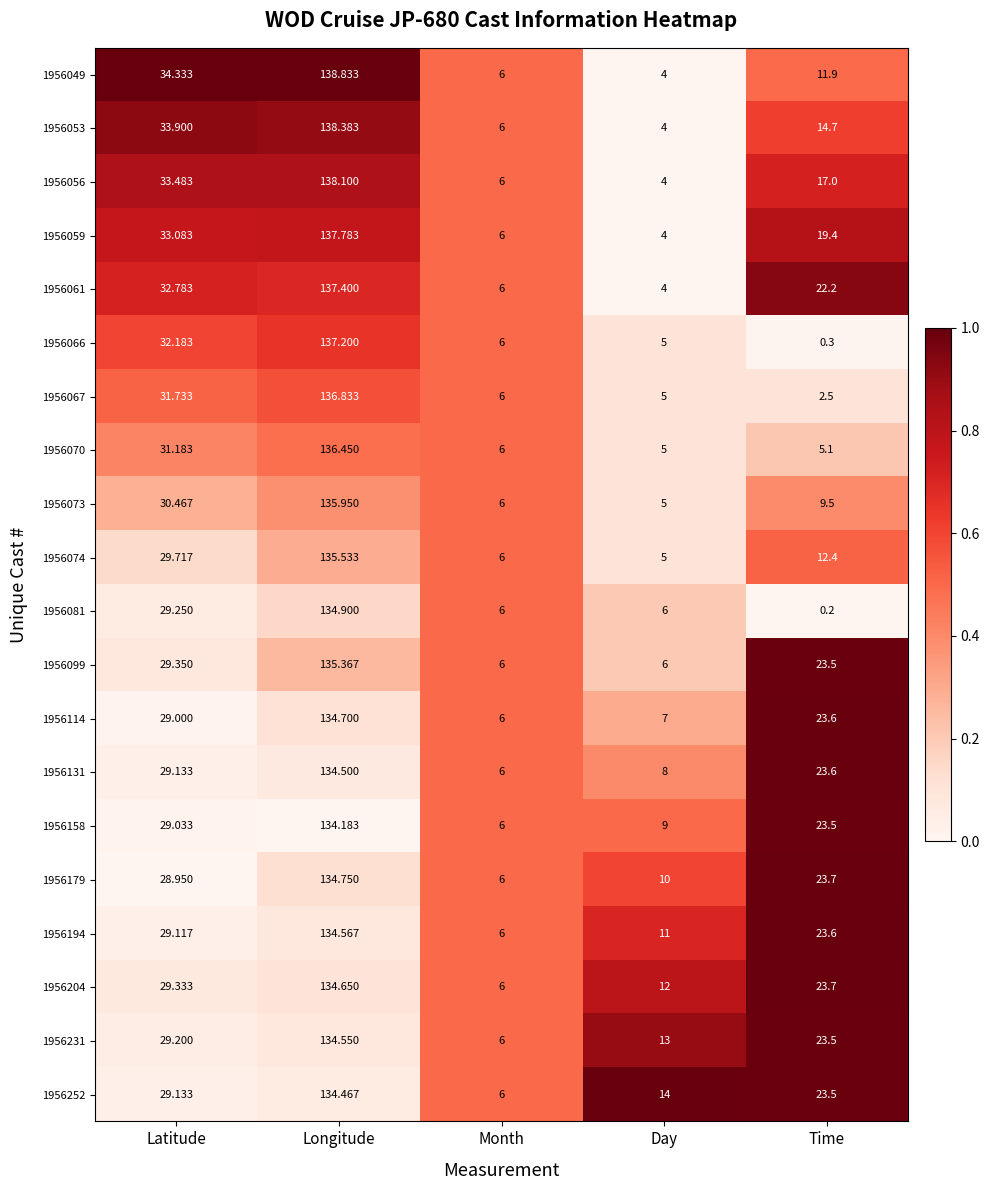

At which category is the sum across all series the highest?

Longitude